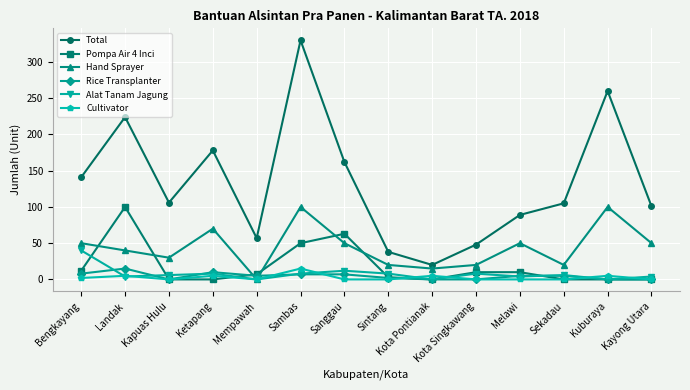

What position from the left is Kayong Utara?

14